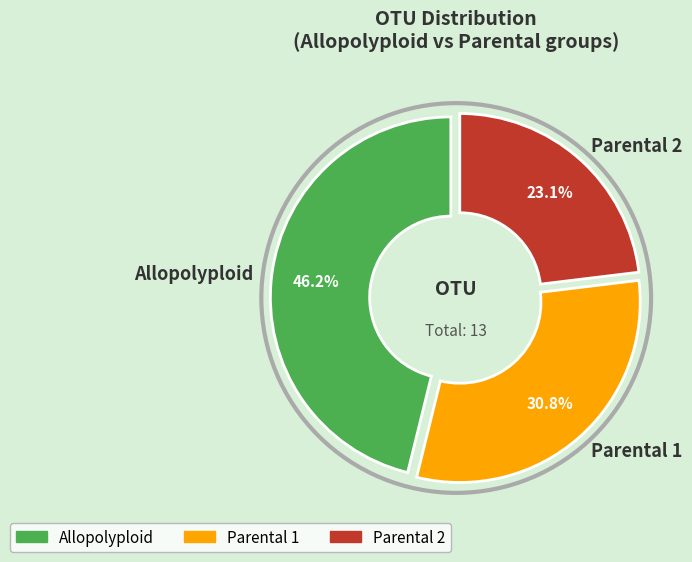

Count the number of slices in the pie.

3